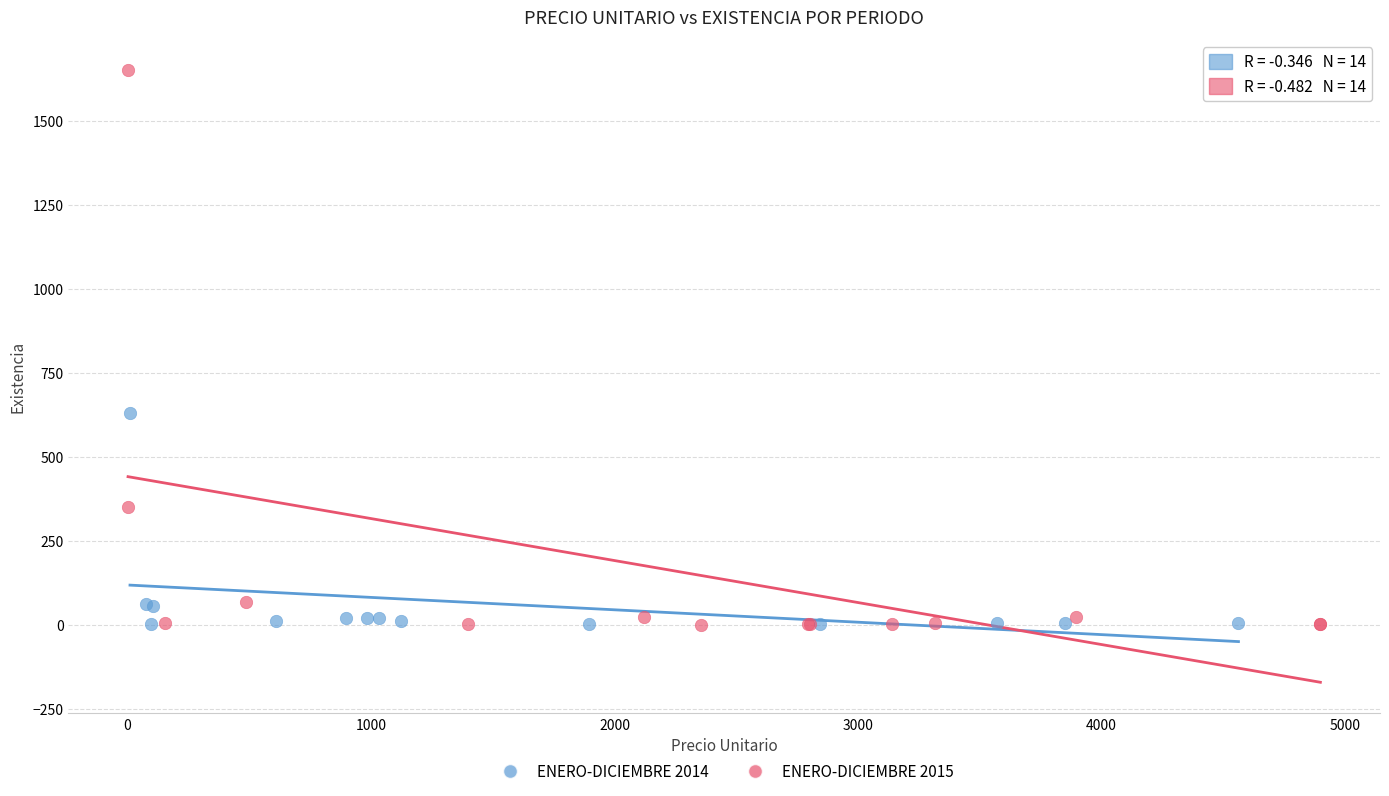

Which series contains the highest Y value?

ENERO-DICIEMBRE 2015